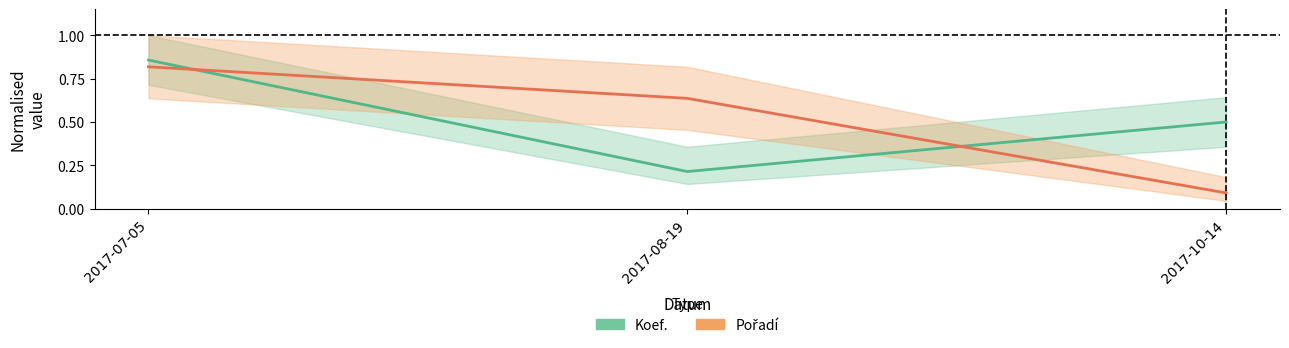

Reading right to left, what are all the values shown in this chart?

Koef.: 2017-10-14=0.5	2017-08-19=0.2	2017-07-05=0.9
Pořadí: 2017-10-14=0.1	2017-08-19=0.6	2017-07-05=0.8